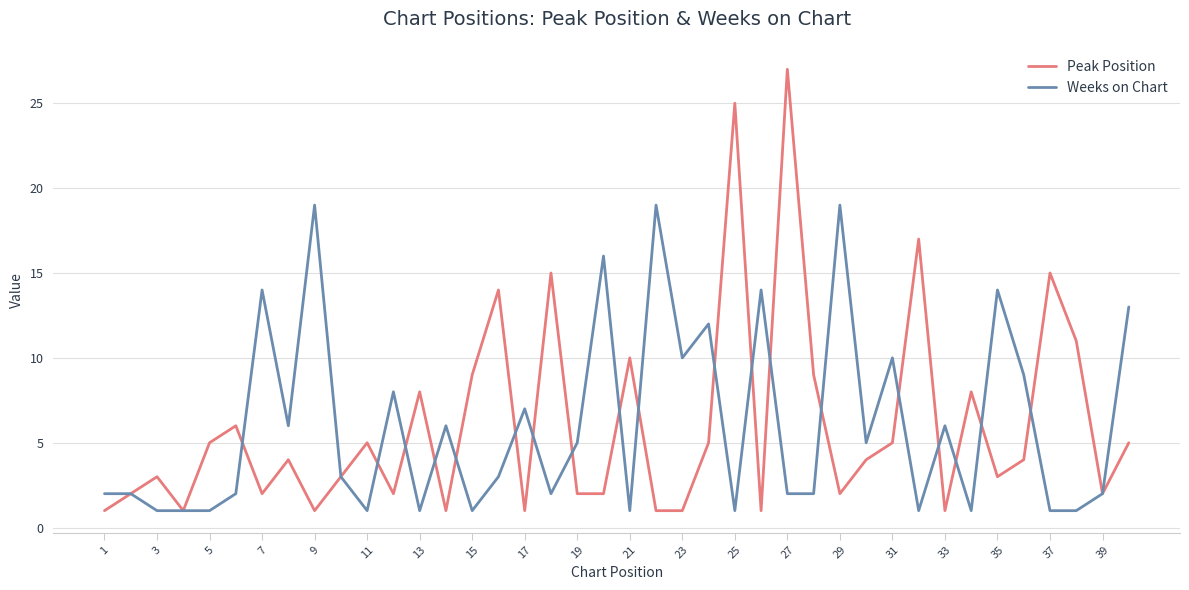

Rank the series by their maximum value, from highest to lowest.

Peak Position, Weeks on Chart